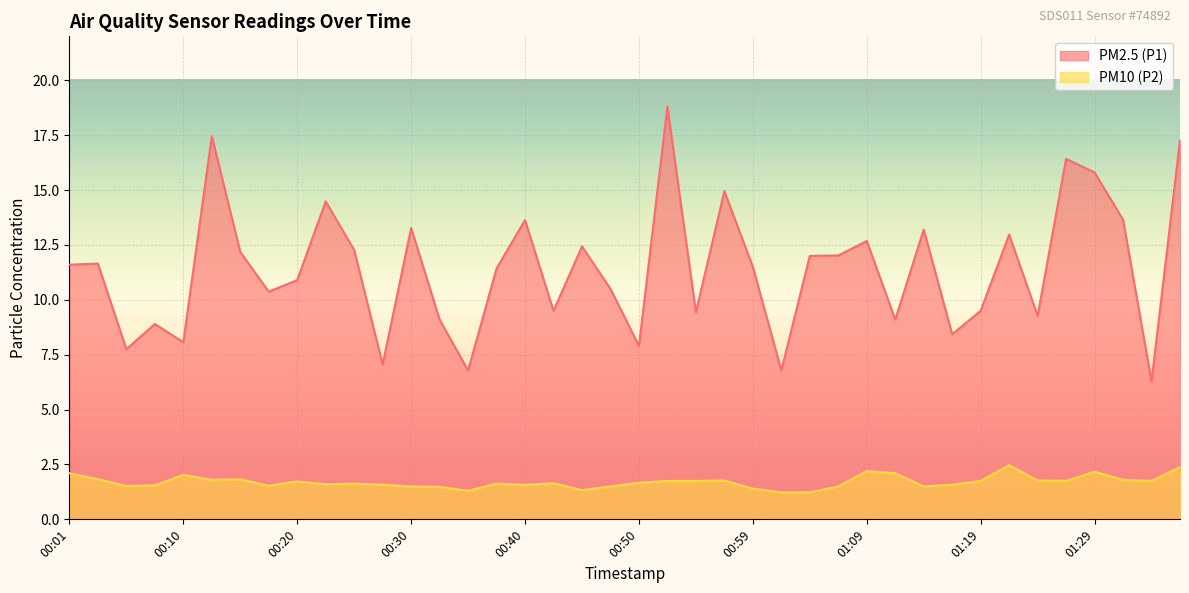

What is the total value across all series at 00:52?

20.6